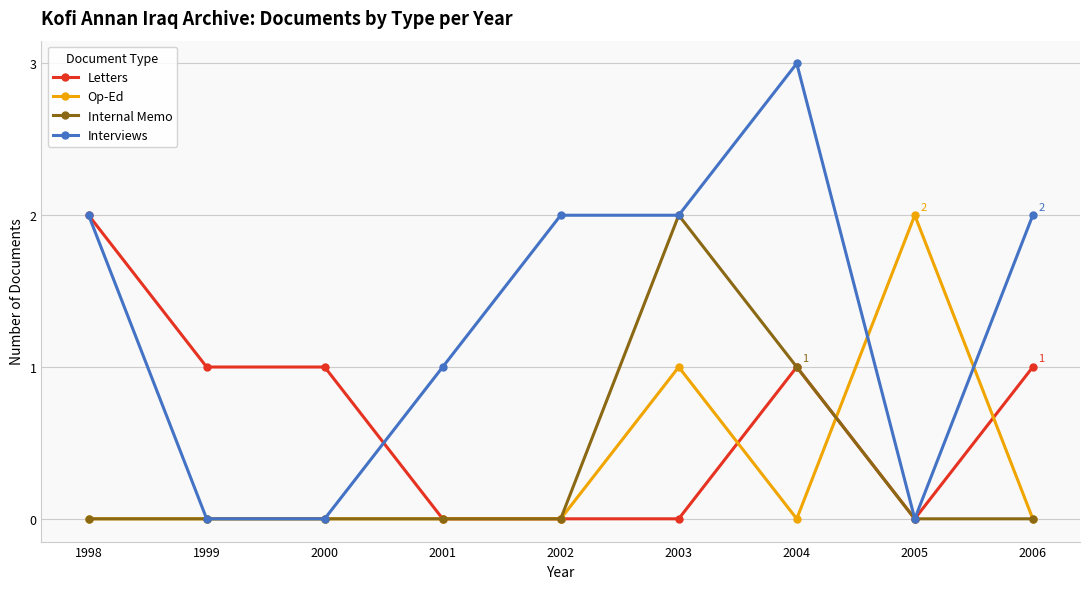

At which label does Op-Ed reach its peak?

2005